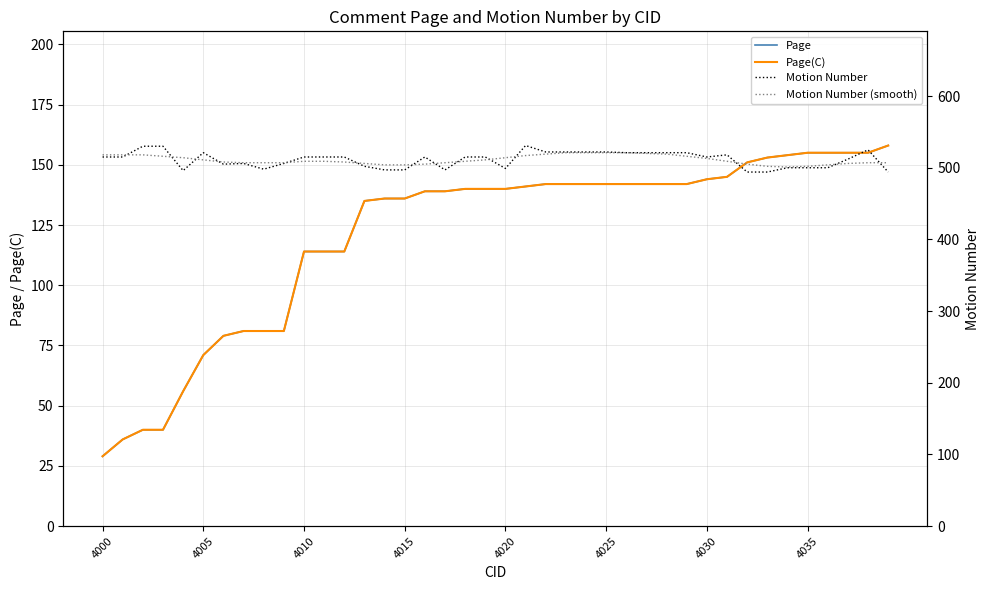

True or false: Page and Motion Number cross at least once.

False